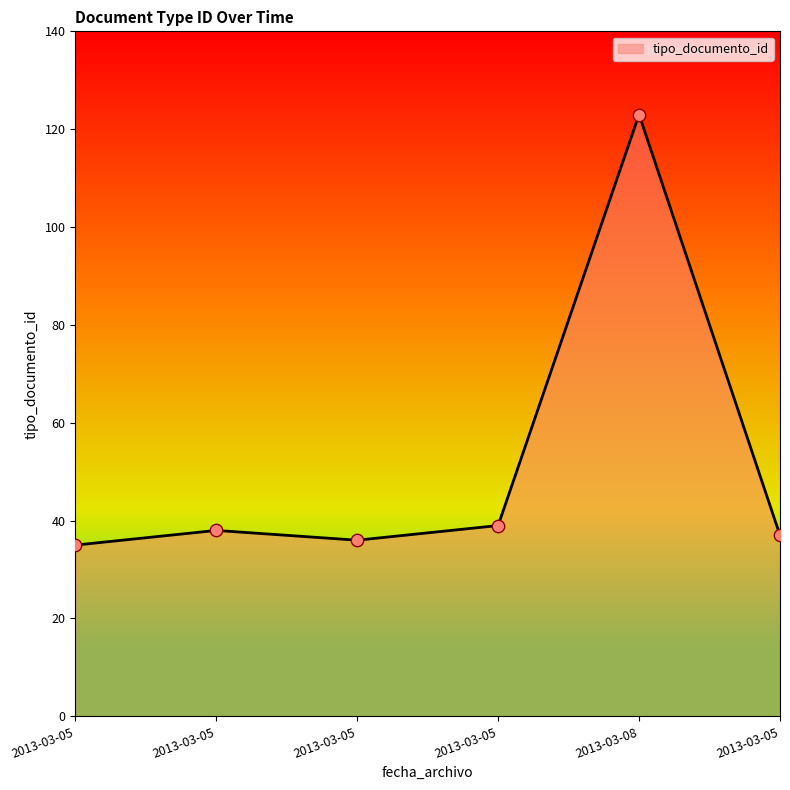

What is the change in value from 2013-03-05 to 2013-03-05?

-2